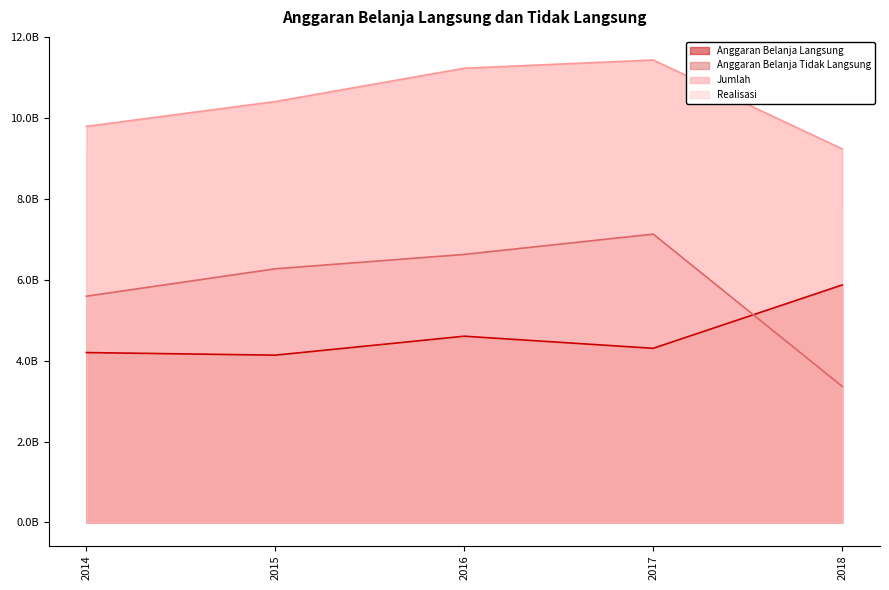

Does the chart display data point markers on the line(s)?

No